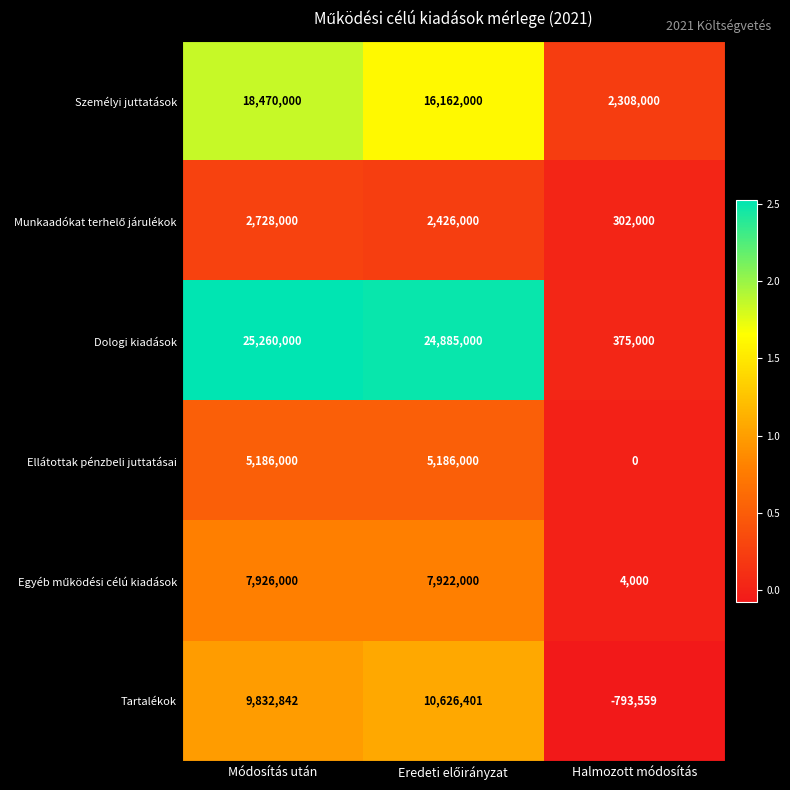

What is the spread (max minus min) of values at Halmozott módosítás?

3101559